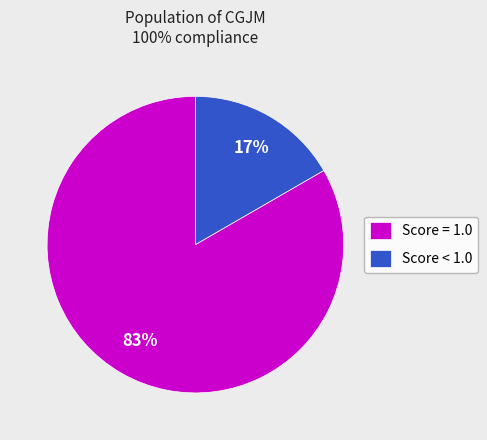

What is the largest slice in the pie chart?

Score = 1.0